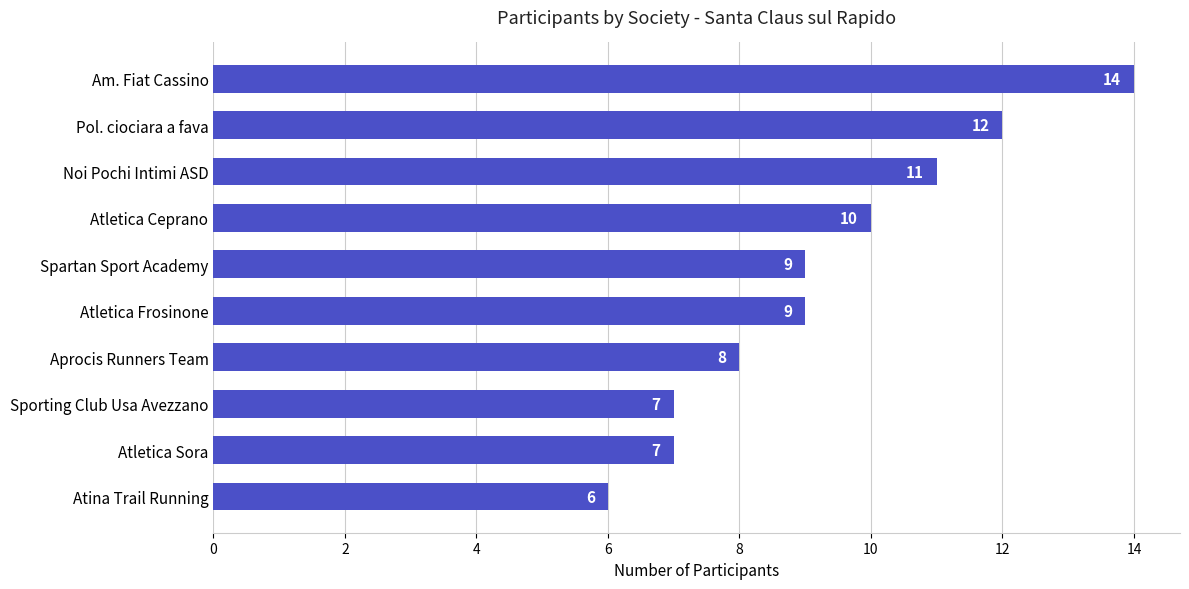

Between Noi Pochi Intimi ASD and Atletica Ceprano, which is larger?

Noi Pochi Intimi ASD